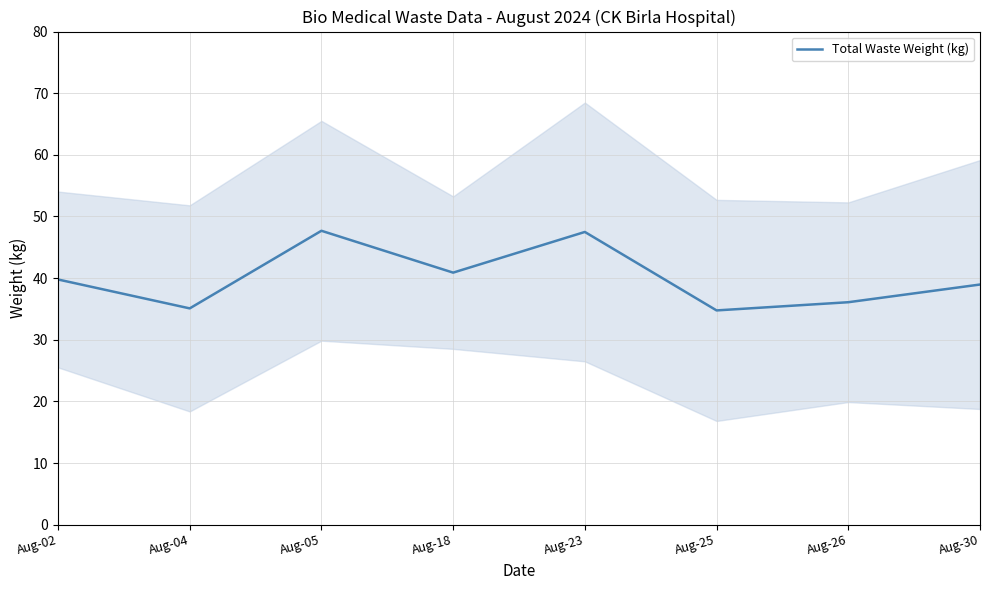

How many lines are shown in the chart?

1